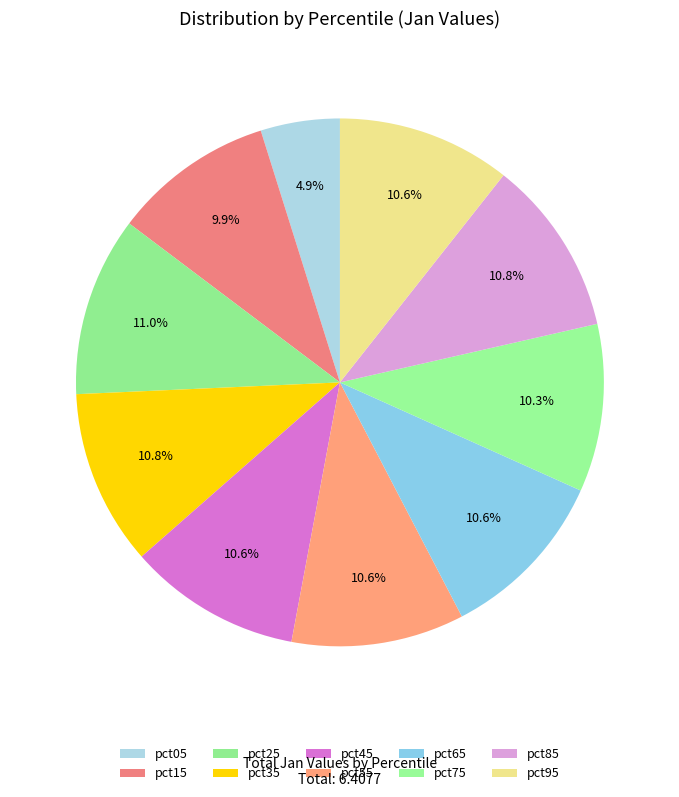

Is there any slice that represents more than half of the pie?

No